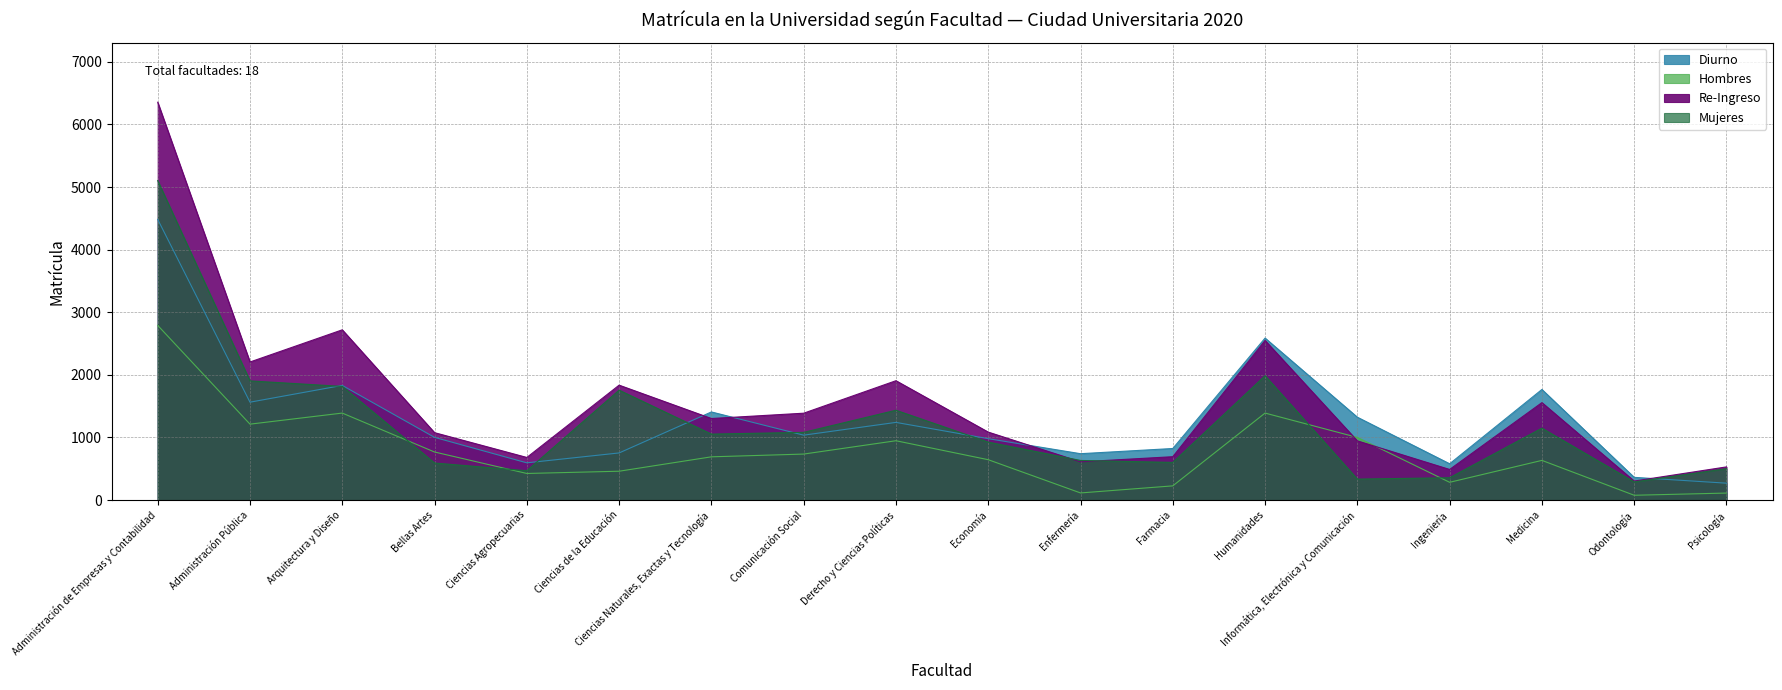

Reading left to right, what are all the values shown in this chart?

Diurno: Administración de Empresas y Contabilidad=4484	Administración Pública=1563	Arquitectura y Diseño=1831	Bellas Artes=1001	Ciencias Agropecuarias=594	Ciencias de la Educación=752	Ciencias Naturales, Exactas y Tecnología=1407	Comunicación Social=1036	Derecho y Ciencias Políticas=1240	Economía=980	Enfermería=740	Farmacia=823	Humanidades=2587	Informática, Electrónica y Comunicación=1323	Ingeniería=579	Medicina=1766	Odontología=362	Psicología=269
Hombres: Administración de Empresas y Contabilidad=2790	Administración Pública=1212	Arquitectura y Diseño=1389	Bellas Artes=767	Ciencias Agropecuarias=424	Ciencias de la Educación=460	Ciencias Naturales, Exactas y Tecnología=690	Comunicación Social=734	Derecho y Ciencias Políticas=947	Economía=644	Enfermería=113	Farmacia=226	Humanidades=1389	Informática, Electrónica y Comunicación=1000	Ingeniería=283	Medicina=633	Odontología=76	Psicología=111
Re-Ingreso: Administración de Empresas y Contabilidad=6355	Administración Pública=2205	Arquitectura y Diseño=2719	Bellas Artes=1076	Ciencias Agropecuarias=680	Ciencias de la Educación=1835	Ciencias Naturales, Exactas y Tecnología=1302	Comunicación Social=1387	Derecho y Ciencias Políticas=1906	Economía=1085	Enfermería=610	Farmacia=692	Humanidades=2549	Informática, Electrónica y Comunicación=945	Ingeniería=488	Medicina=1556	Odontología=303	Psicología=529
Mujeres: Administración de Empresas y Contabilidad=5103	Administración Pública=1903	Arquitectura y Diseño=1815	Bellas Artes=591	Ciencias Agropecuarias=468	Ciencias de la Educación=1755	Ciencias Naturales, Exactas y Tecnología=1053	Comunicación Social=1081	Derecho y Ciencias Políticas=1434	Economía=925	Enfermería=632	Farmacia=601	Humanidades=1986	Informática, Electrónica y Comunicación=334	Ingeniería=356	Medicina=1148	Odontología=289	Psicología=501